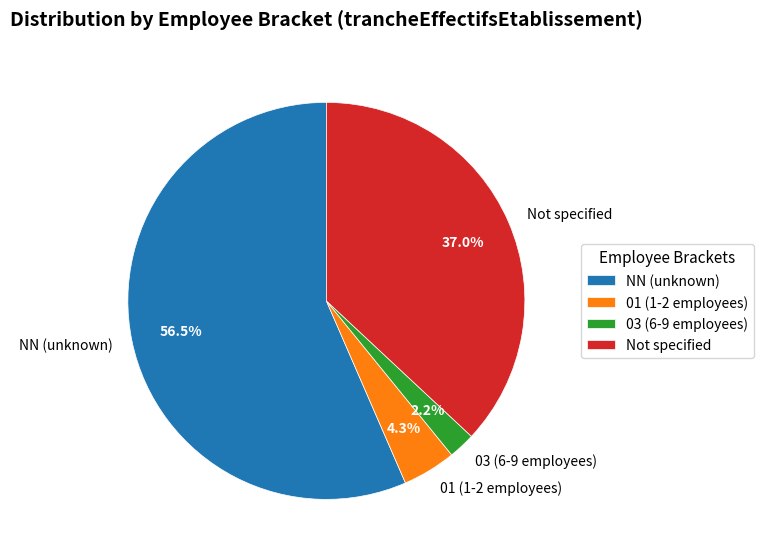

Which category has the smallest portion of the pie?

03 (6-9 employees)